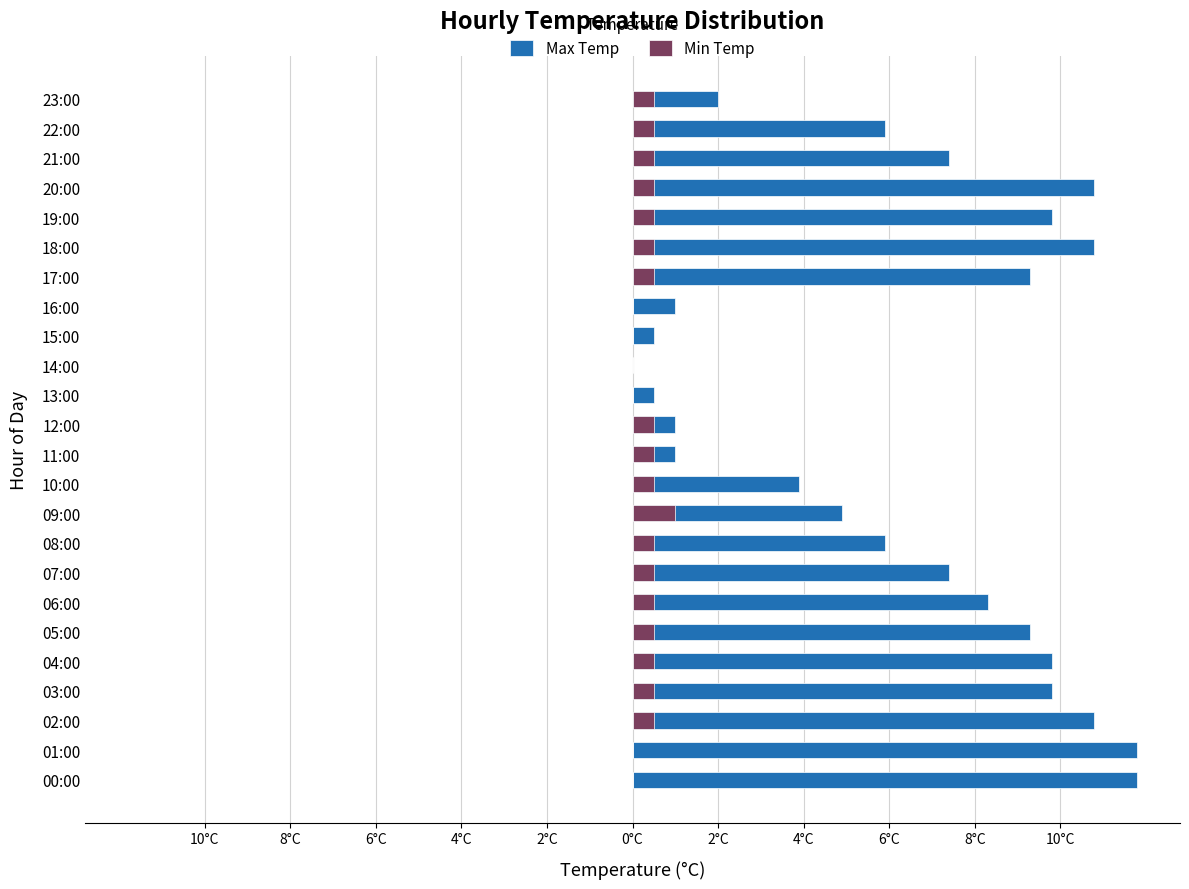

Reading left to right, what are all the values shown in this chart?

Max Temp: 11.8	11.8	10.8	9.8	9.8	9.3	8.3	7.4	5.9	4.9	3.9	1.0	1.0	0.5	0.0	0.5	1.0	9.3	10.8	9.8	10.8	7.4	5.9	2.0
Min Temp: 0.0	0.0	0.5	0.5	0.5	0.5	0.5	0.5	0.5	1.0	0.5	0.5	0.5	0.0	0.0	0.0	0.0	0.5	0.5	0.5	0.5	0.5	0.5	0.5